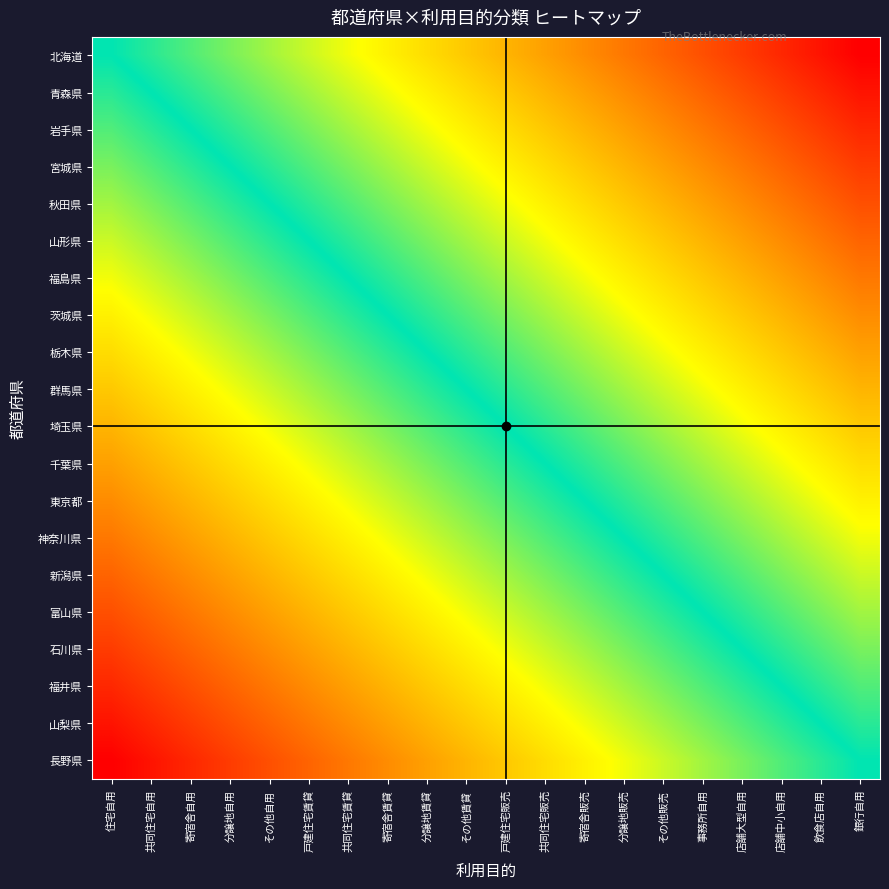

Which has a higher value, 分譲地自用 or 銀行自用?

銀行自用